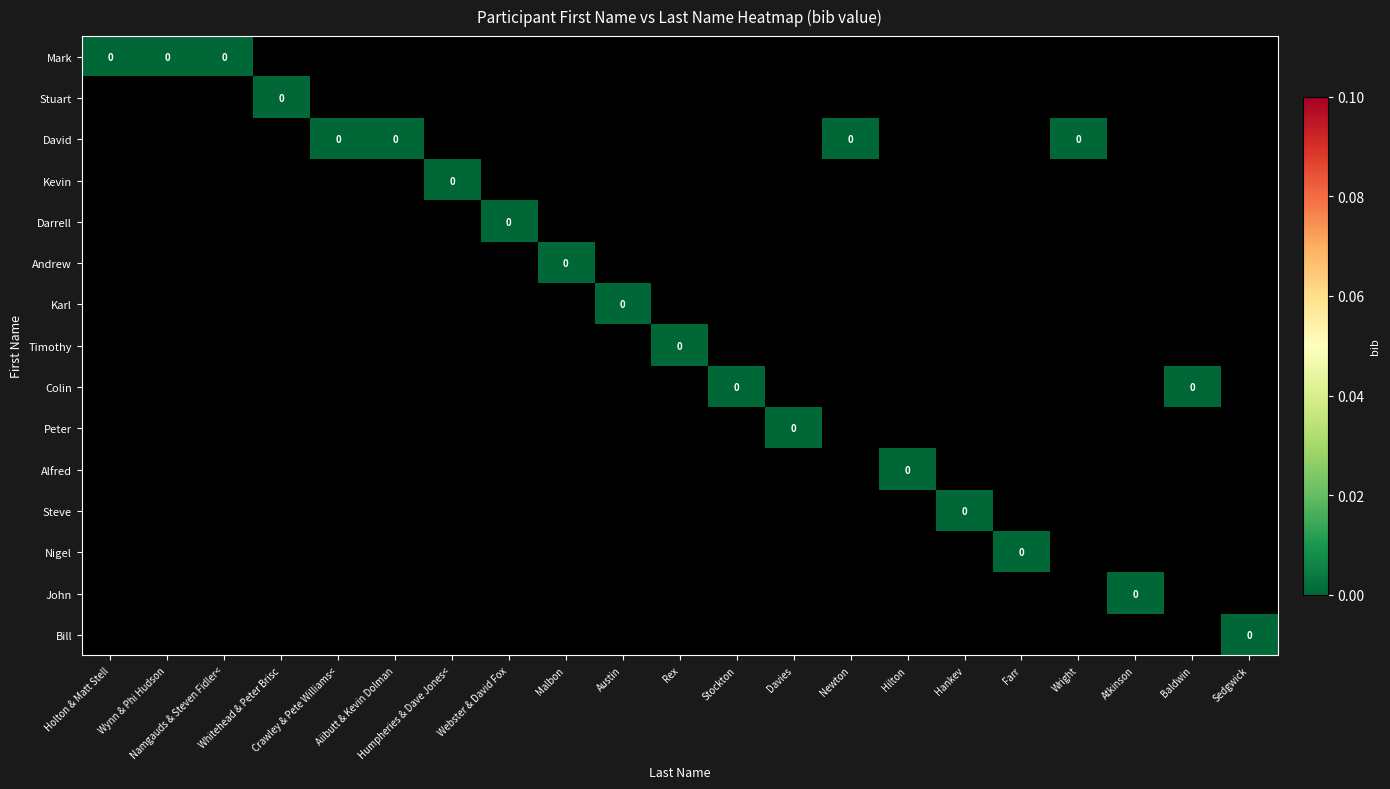

Count the Mark values in the range -1 to 0.

21